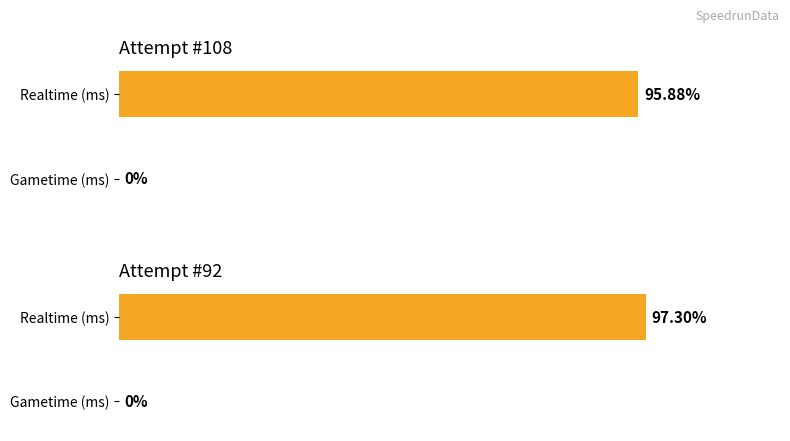

How many data points in Realtime (ms) are less than 194608?

1